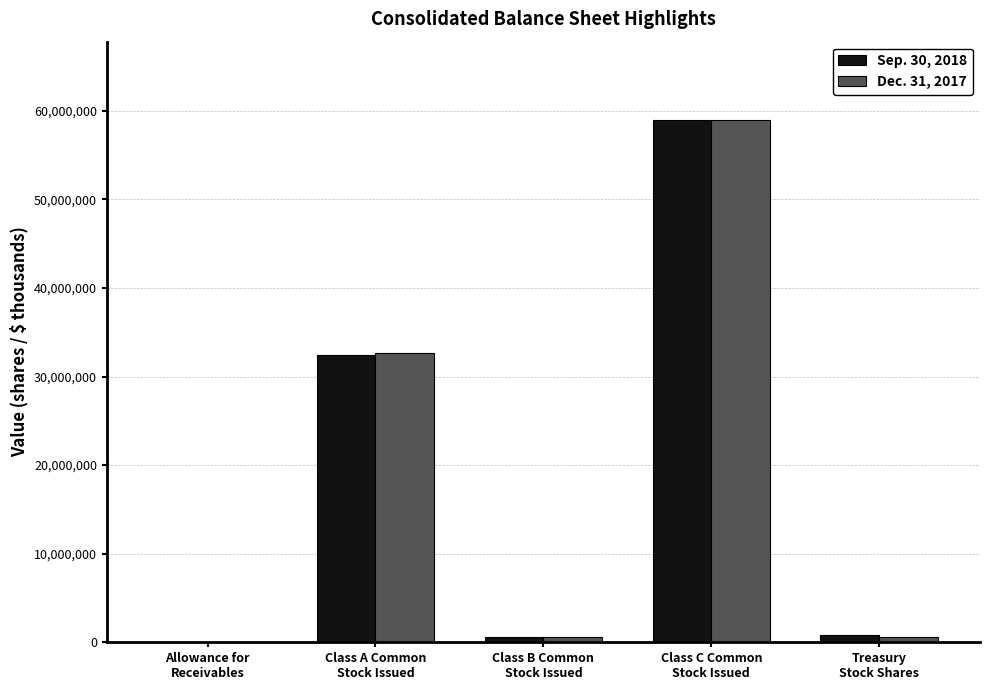

What is the label of the 5th bar from the left?

Treasury
Stock Shares